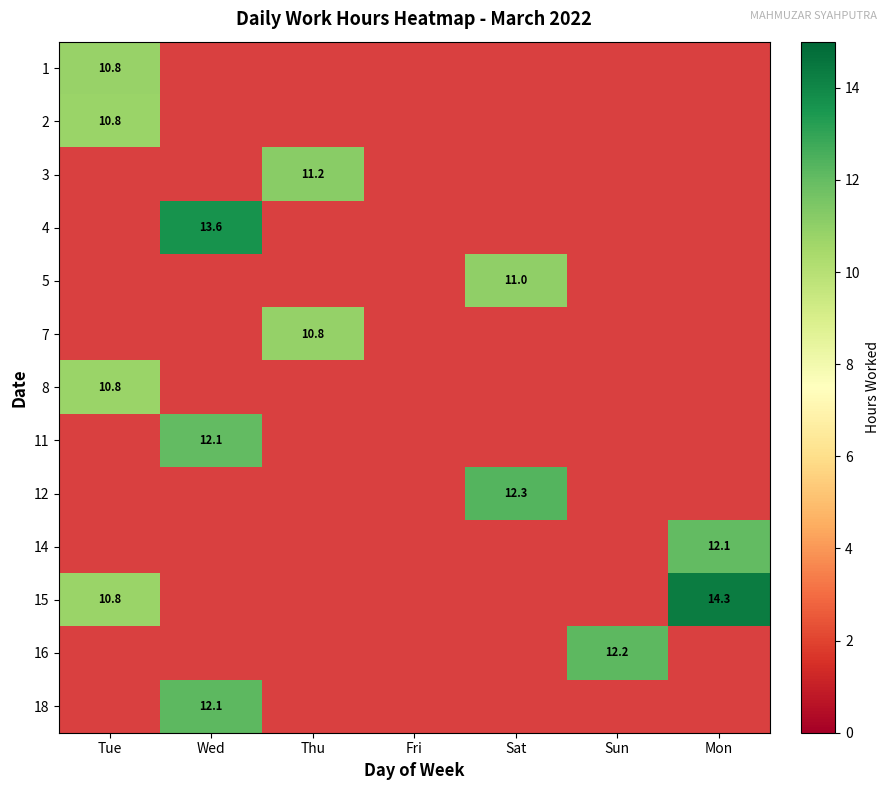

Is the value of 14 at Wed greater than the value of 15 at Tue?

No